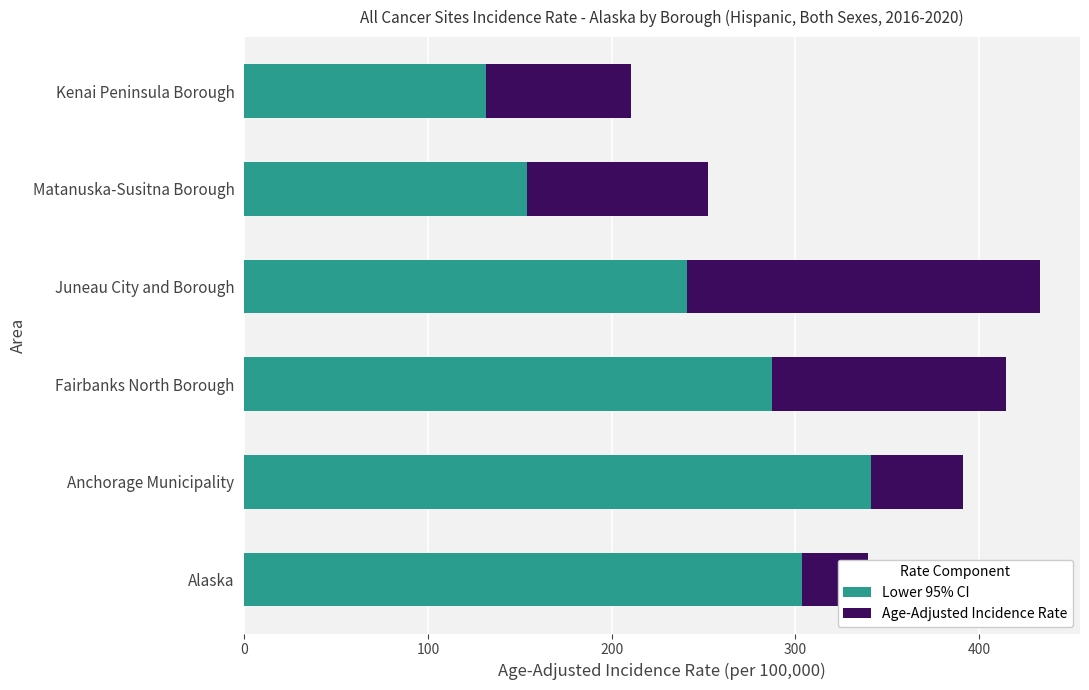

What is the difference between the maximum and minimum values in the Lower 95% CI series?

209.5